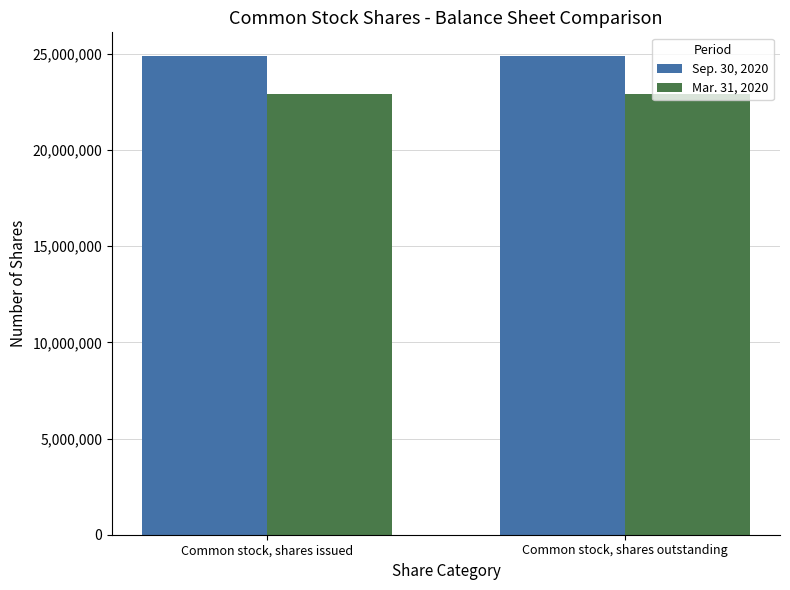

The value of Mar. 31, 2020 at Common stock, shares outstanding is 41152745. True or false?

False